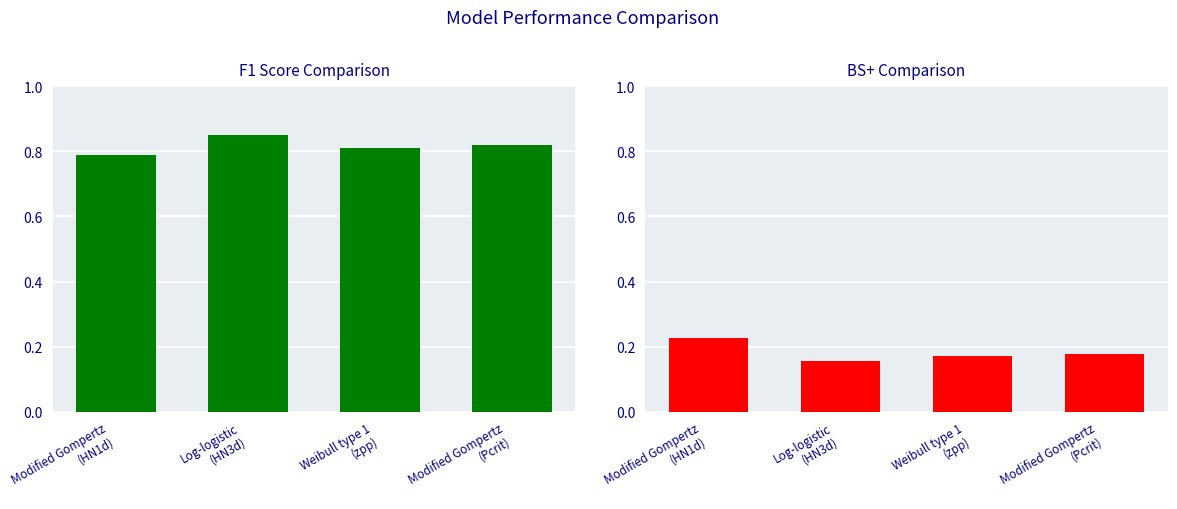

Which series changed the most between Weibull type 1
(zpp) and Modified Gompertz
(Pcrit)?

F1